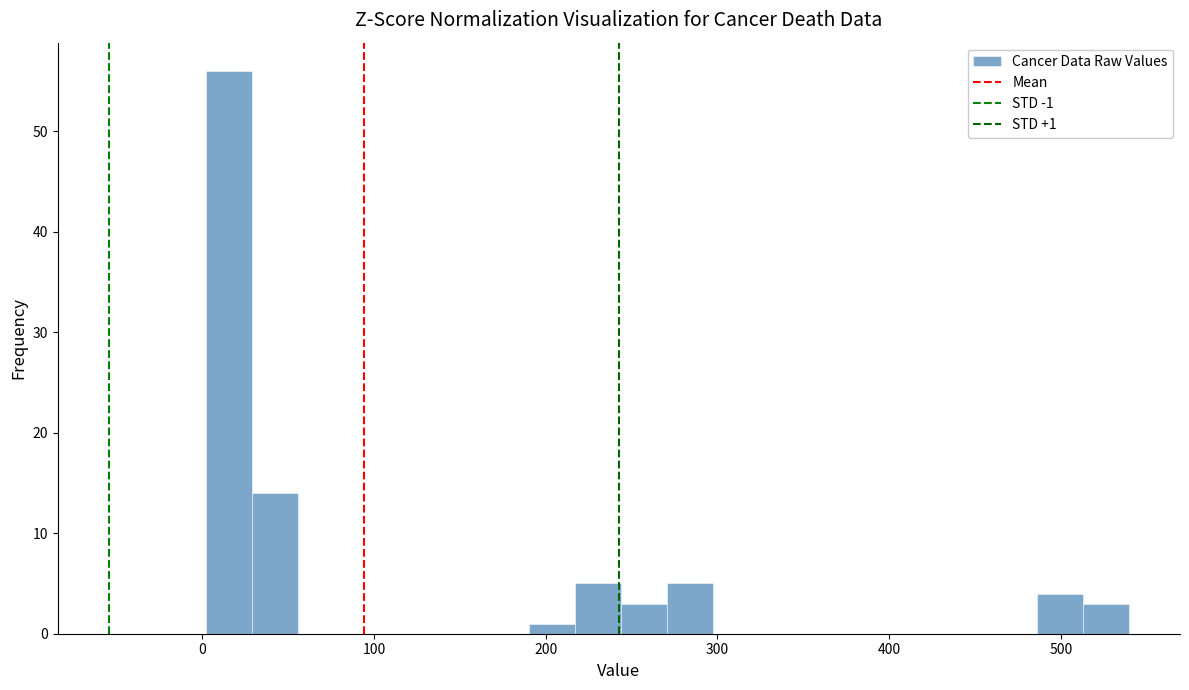

Around what value on the x-axis is the tallest bar? Give the approximate position of its centre, as read against the axis.

20